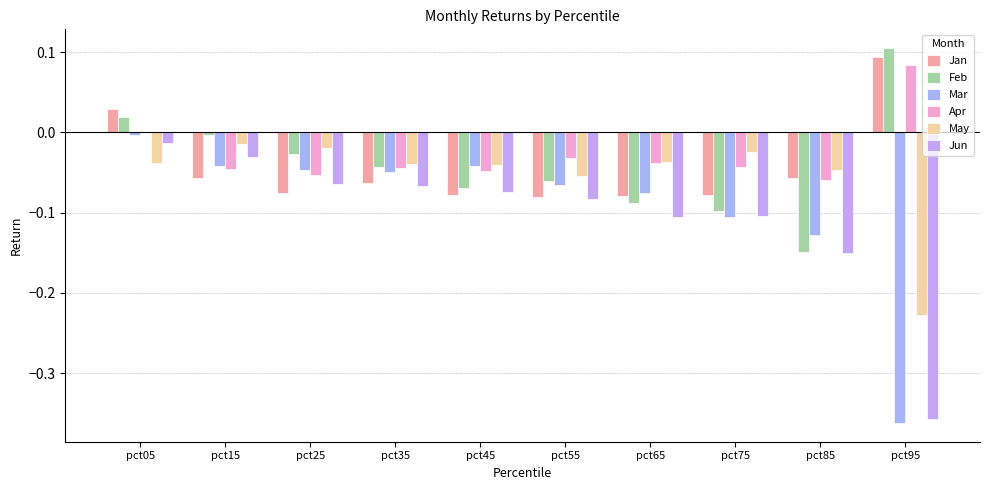

Are the bars grouped side by side (vs. stacked)?

Yes